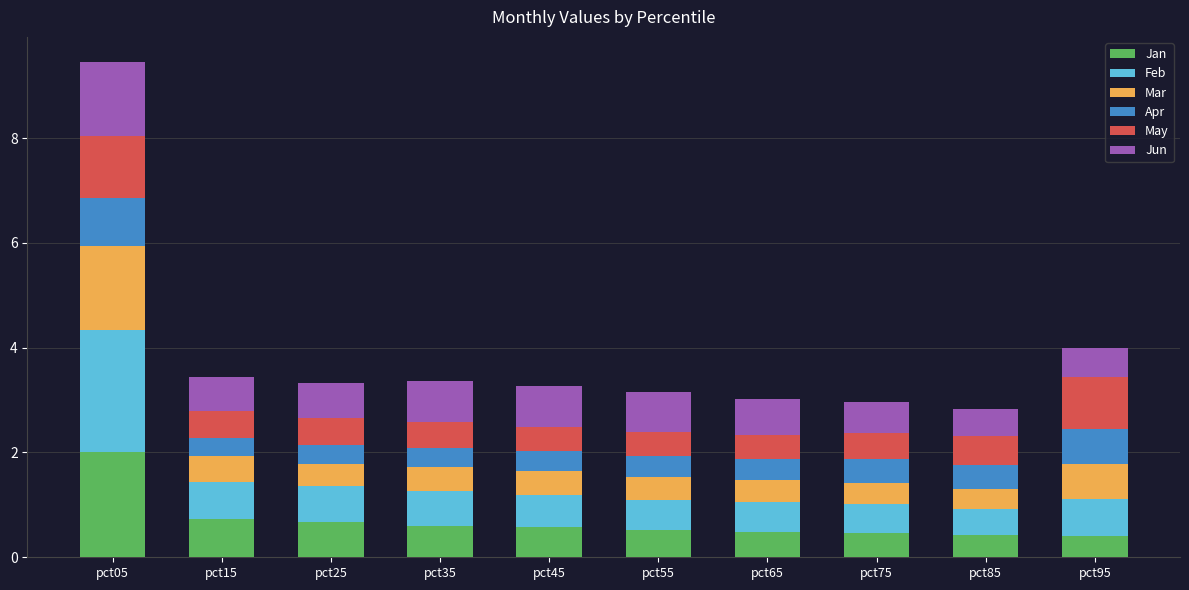

How many categories are shown in the chart?

10